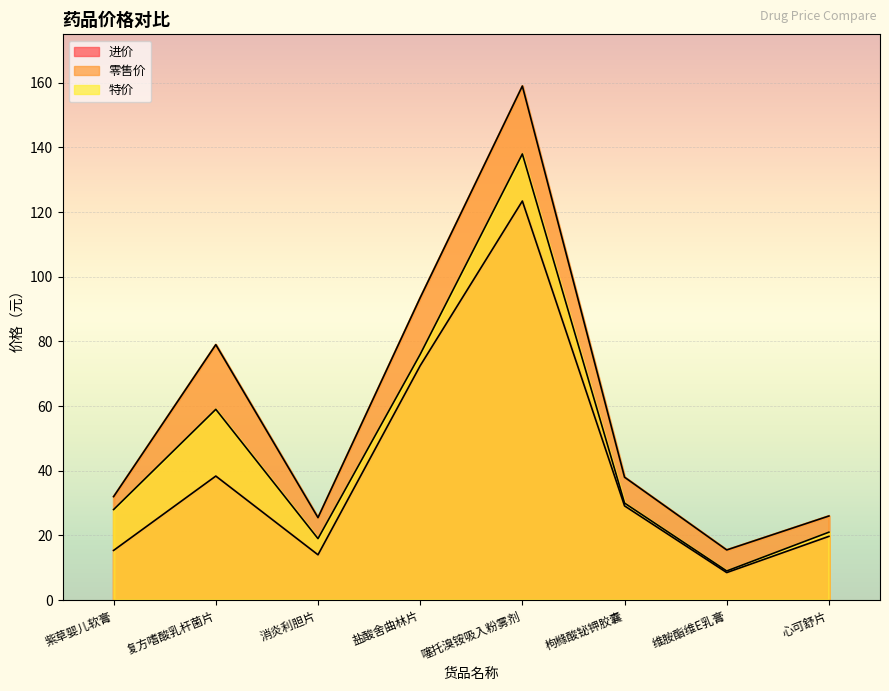

Which has a higher value, 维胺酯维E乳膏 or 消炎利胆片?

消炎利胆片